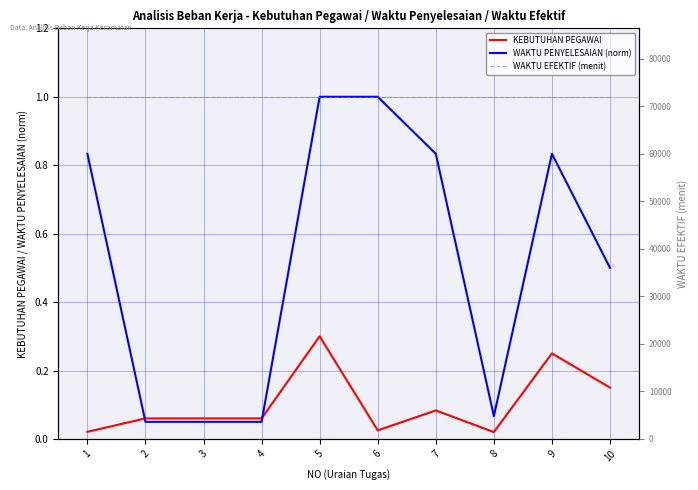

True or false: WAKTU EFEKTIF (menit) has more than 0 interior local peaks.

False